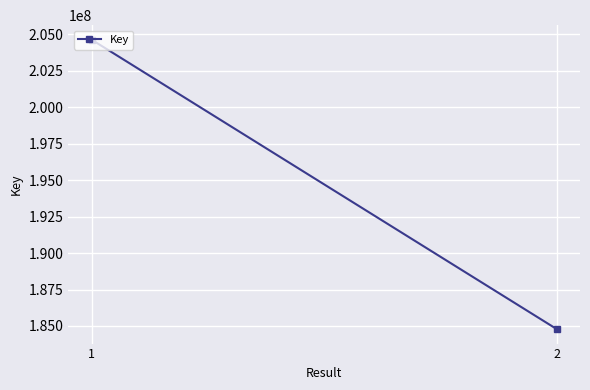

The value at 1 is 204638103. True or false?

True